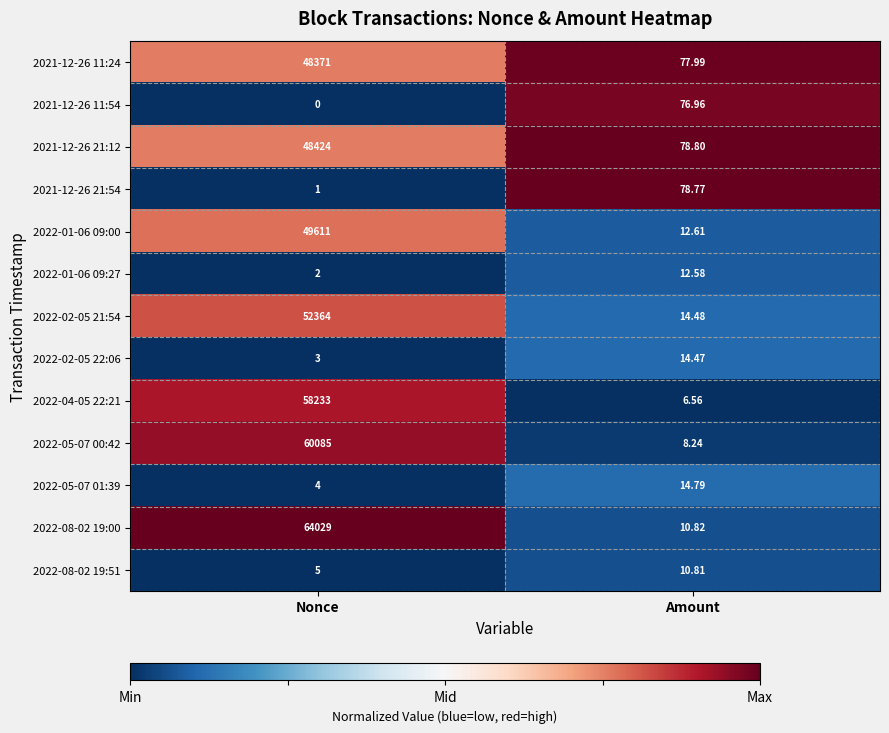

What is the total value across all series at Nonce?

381132.0